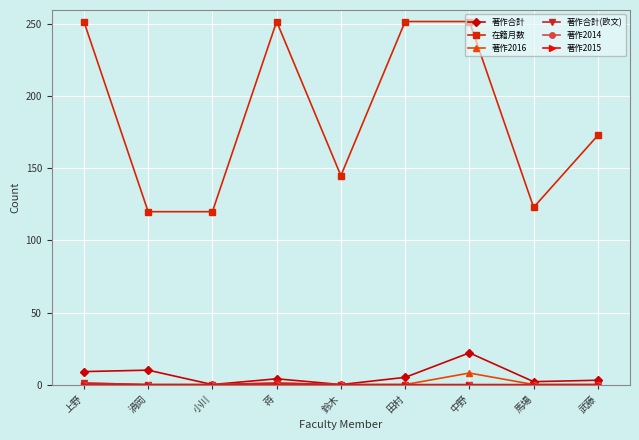

Between 渦岡 and 武藤, which is larger?

渦岡